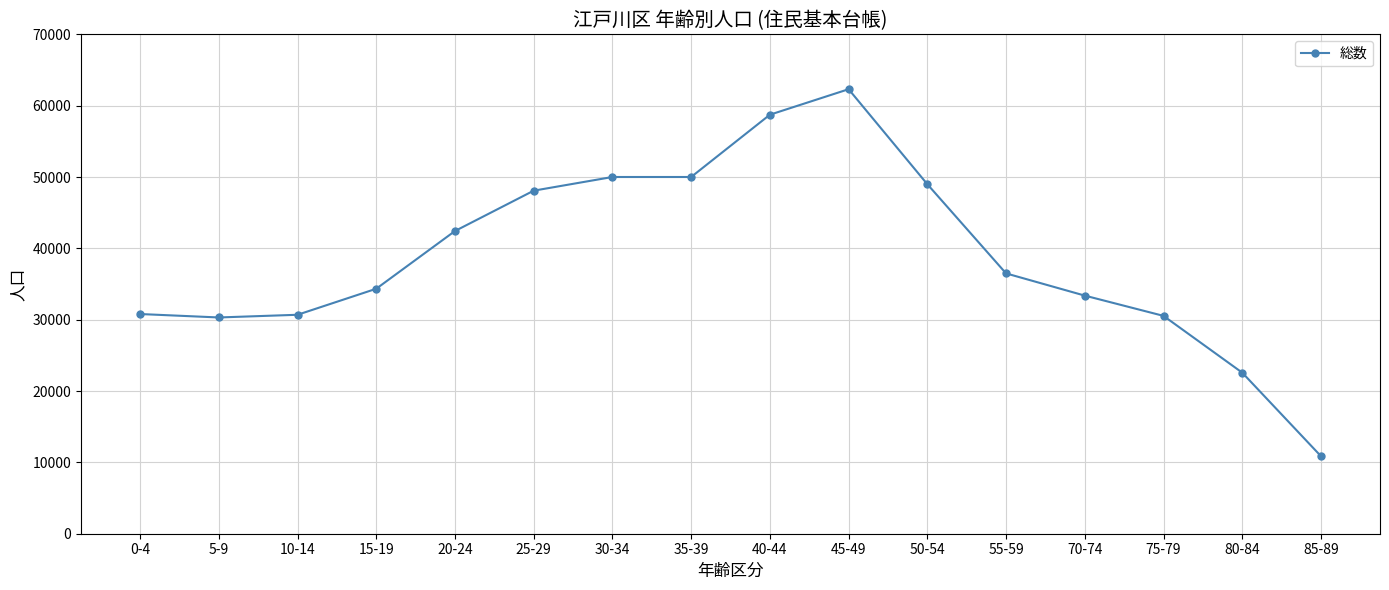

What value does the data have at 35-39, to the nearest 100?

50000